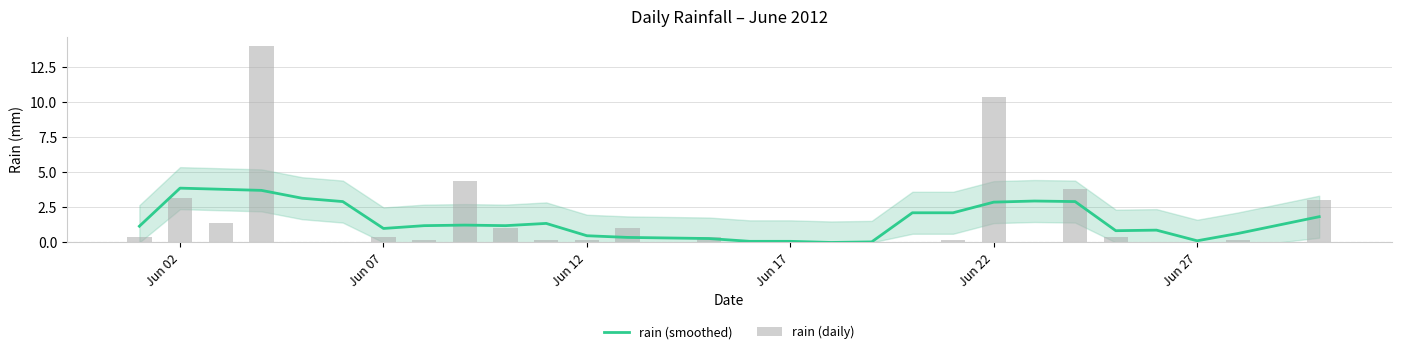

What are all the series names shown in the legend?

rain (smoothed), rain (daily)